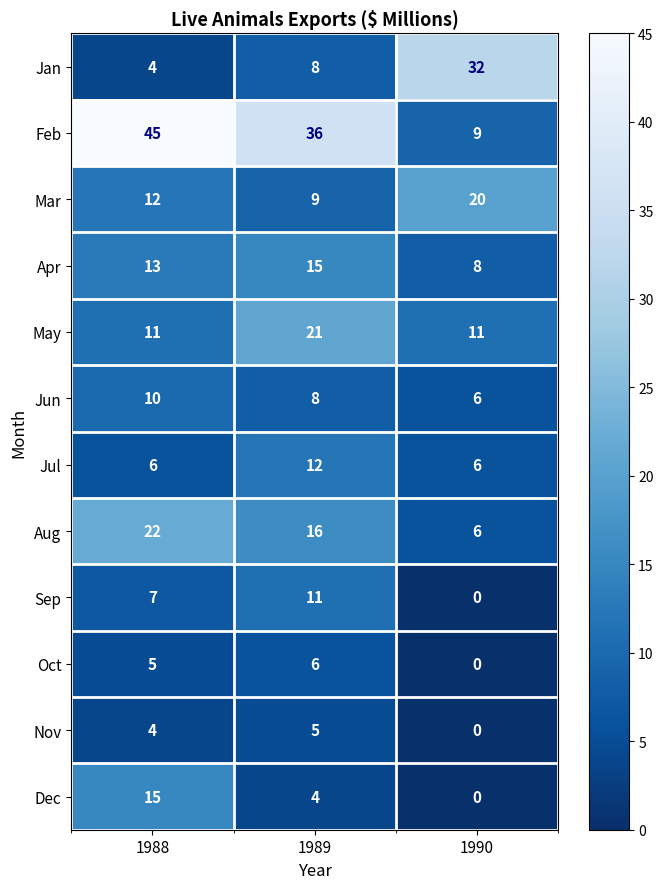

The Jul series shows 8 at 1990. True or false?

False